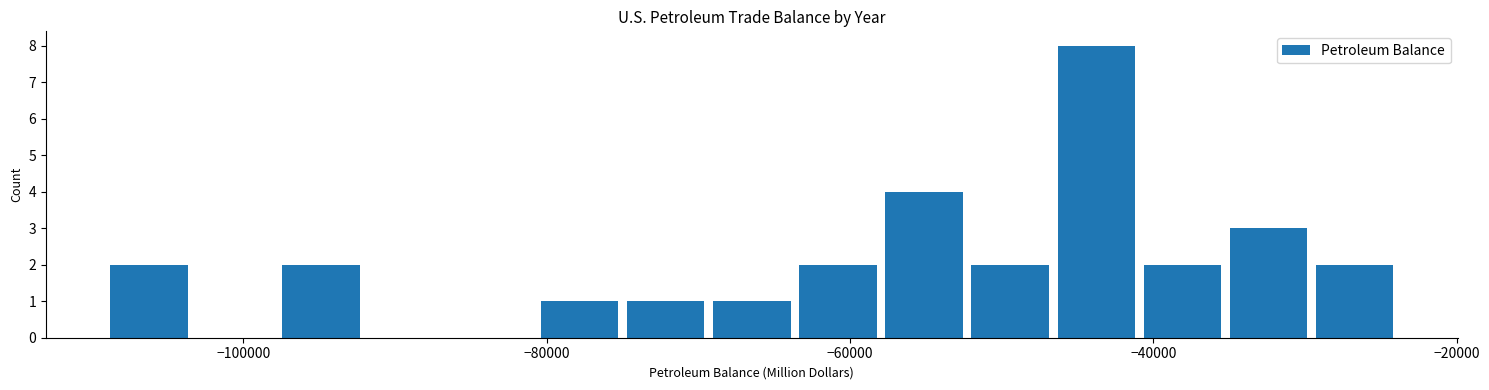

Read against the x-axis, roughly where is the centre of the tallest bar?

-44000